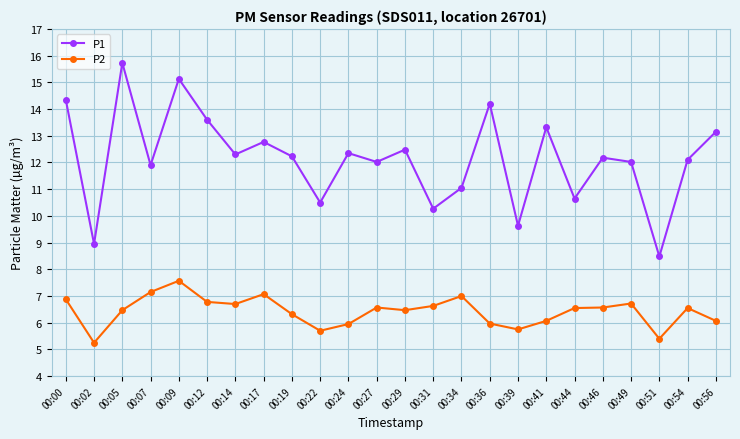

Is it true that P1 equals 12.3 at 00:14?

True